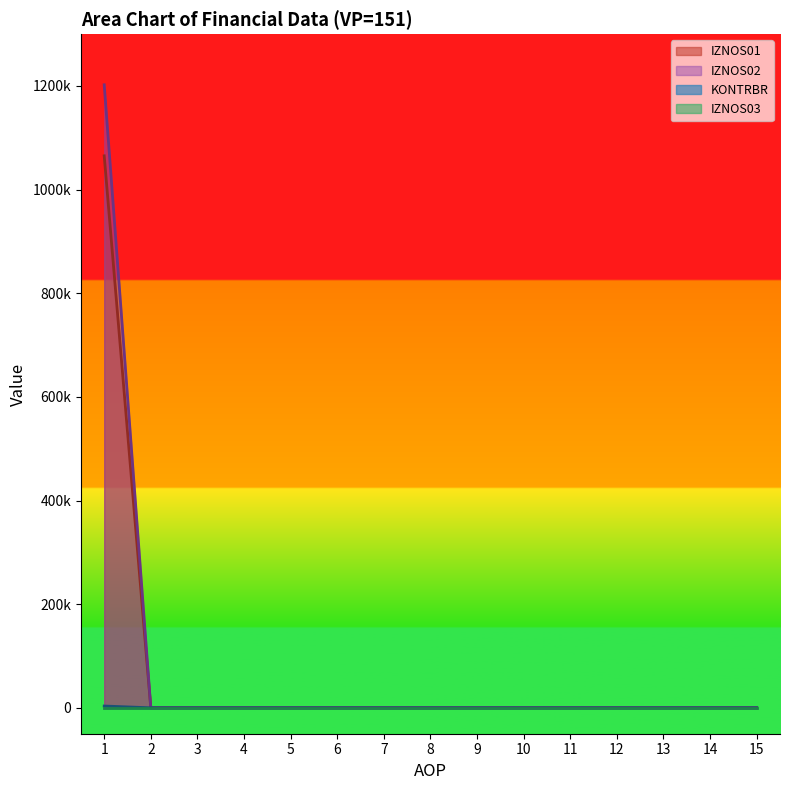

Between 11 and 10, which is larger?

11